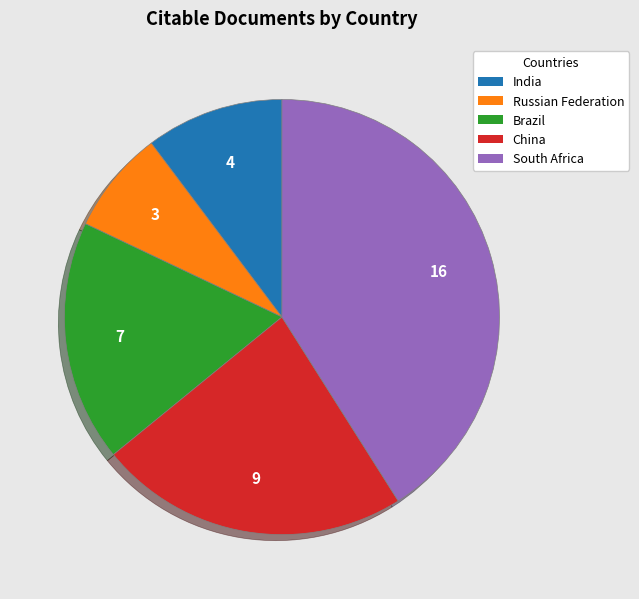

Which slice is the largest?

South Africa